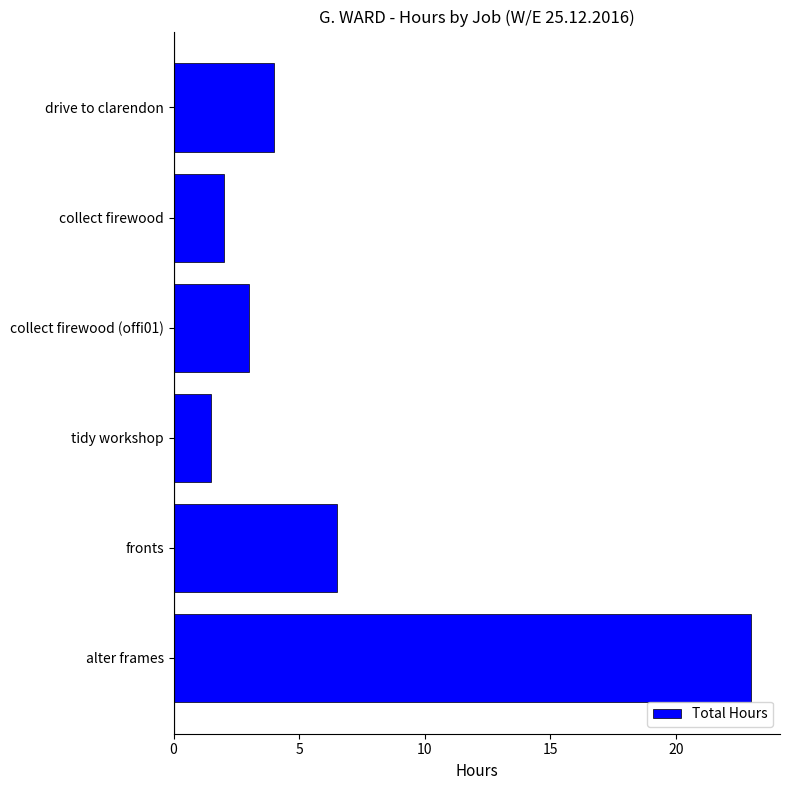

Where is the data nearest to the value 12?

fronts